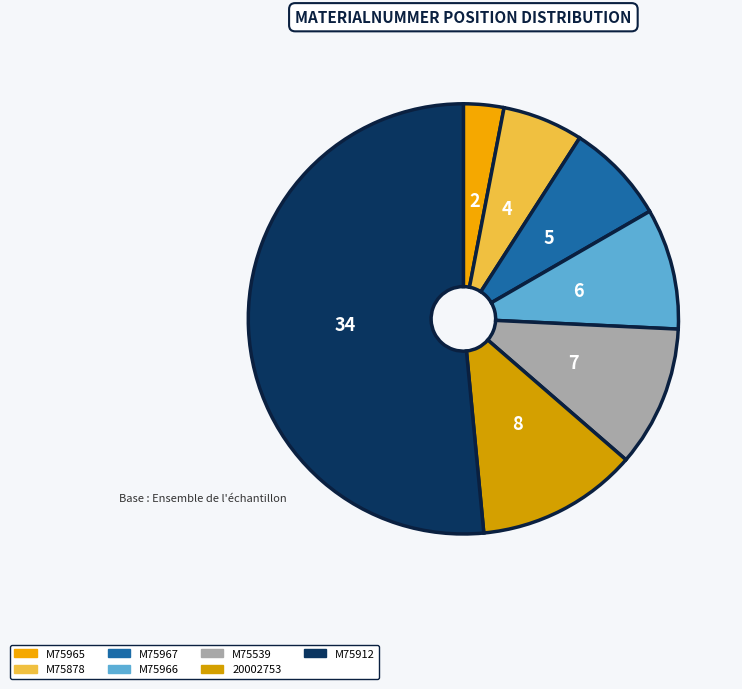

To the nearest percent, what is the average slice percentage?

14%